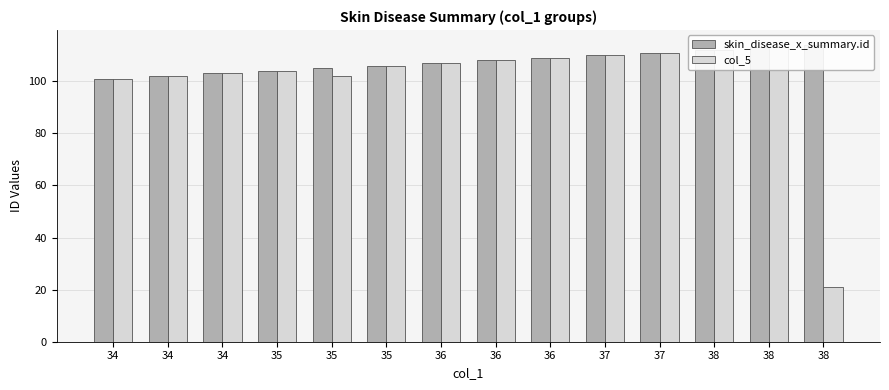

How many data points does each series have?

14